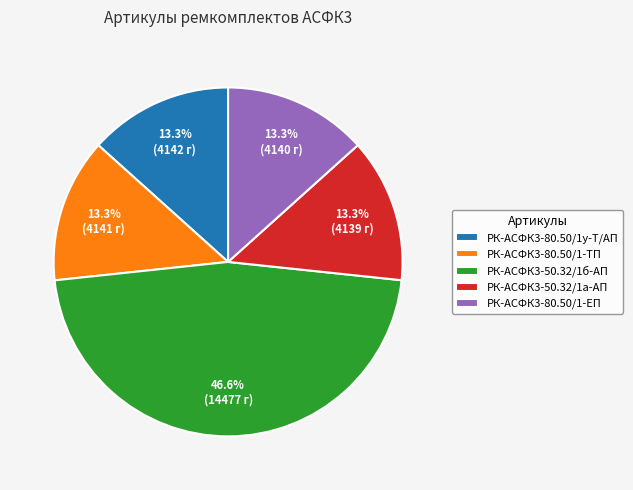

Which category has the biggest portion of the pie?

РК-АСФК3-50.32/1б-АП